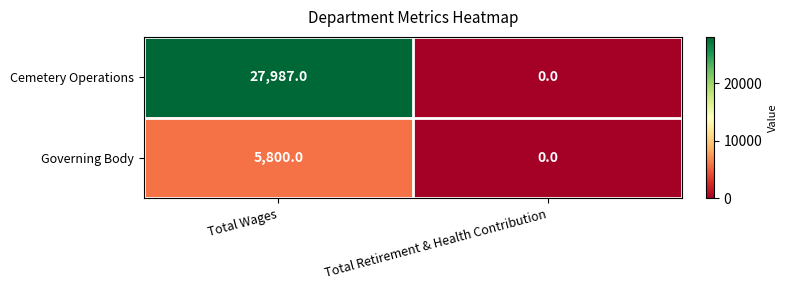

Rank the series by their average value, from lowest to highest.

Governing Body, Cemetery Operations